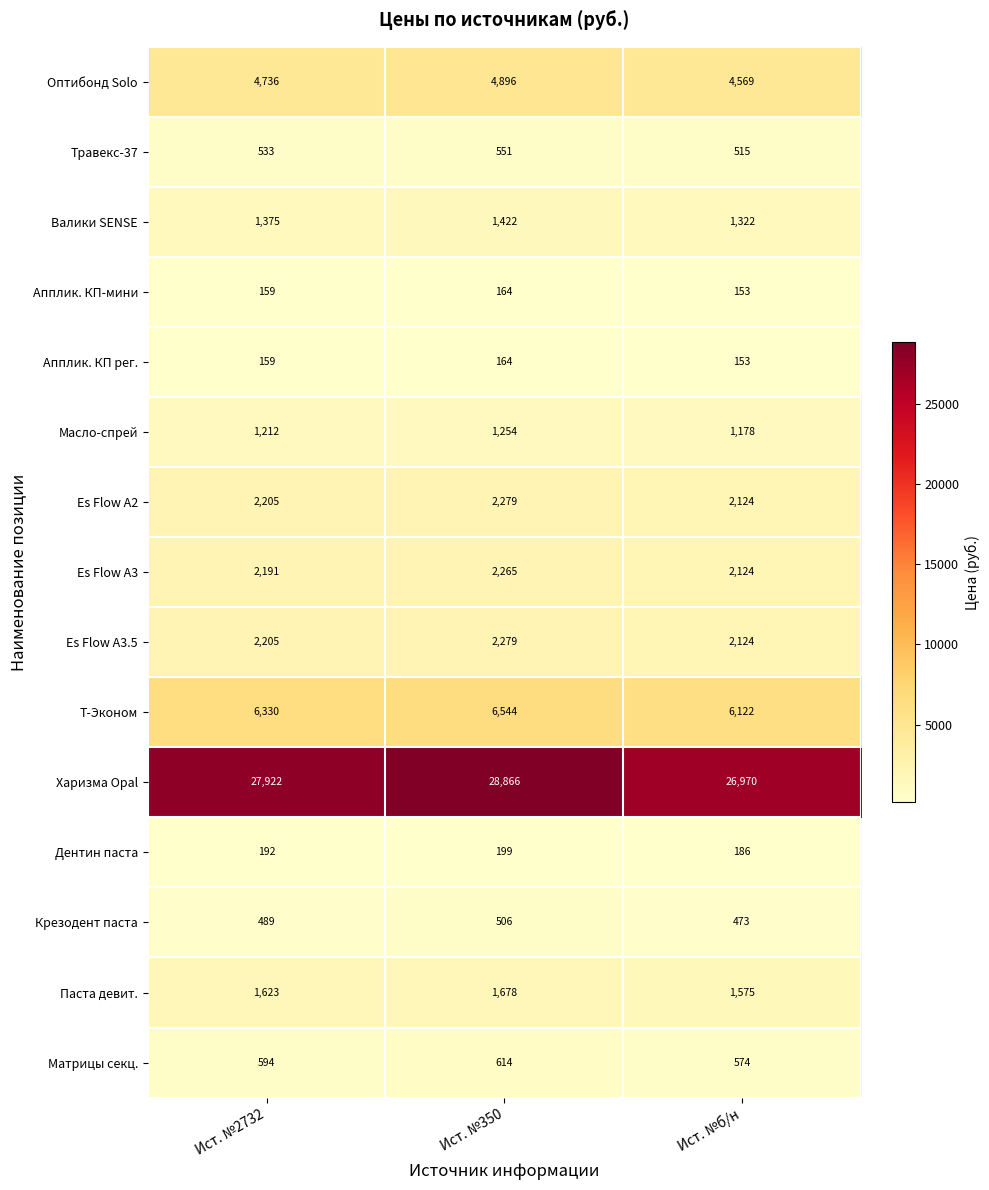

Count the number of data series in this chart.

15